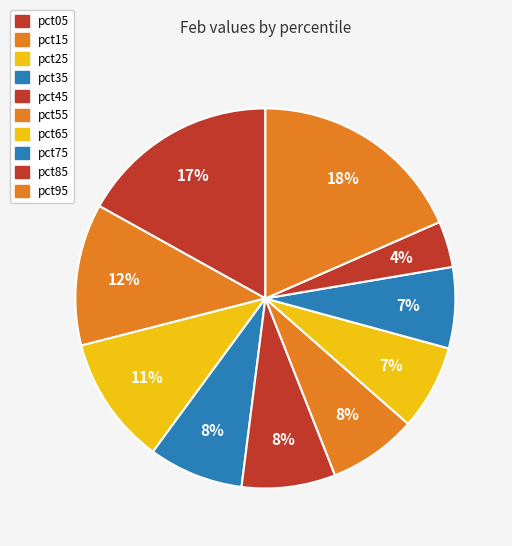

To the nearest percent, what is the average slice percentage?

10%